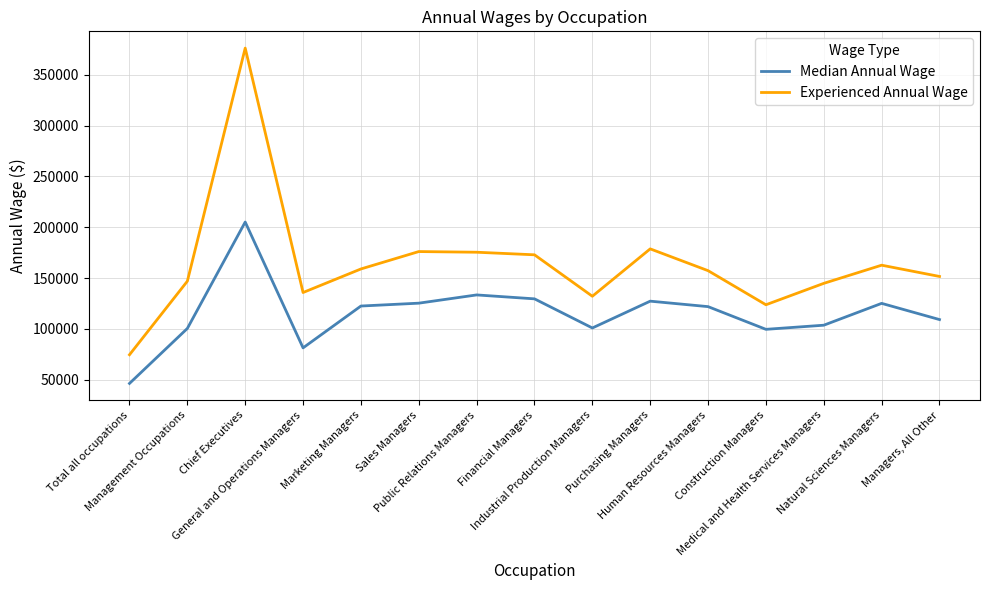

The Experienced Annual Wage series shows 376269 at Chief Executives. True or false?

True